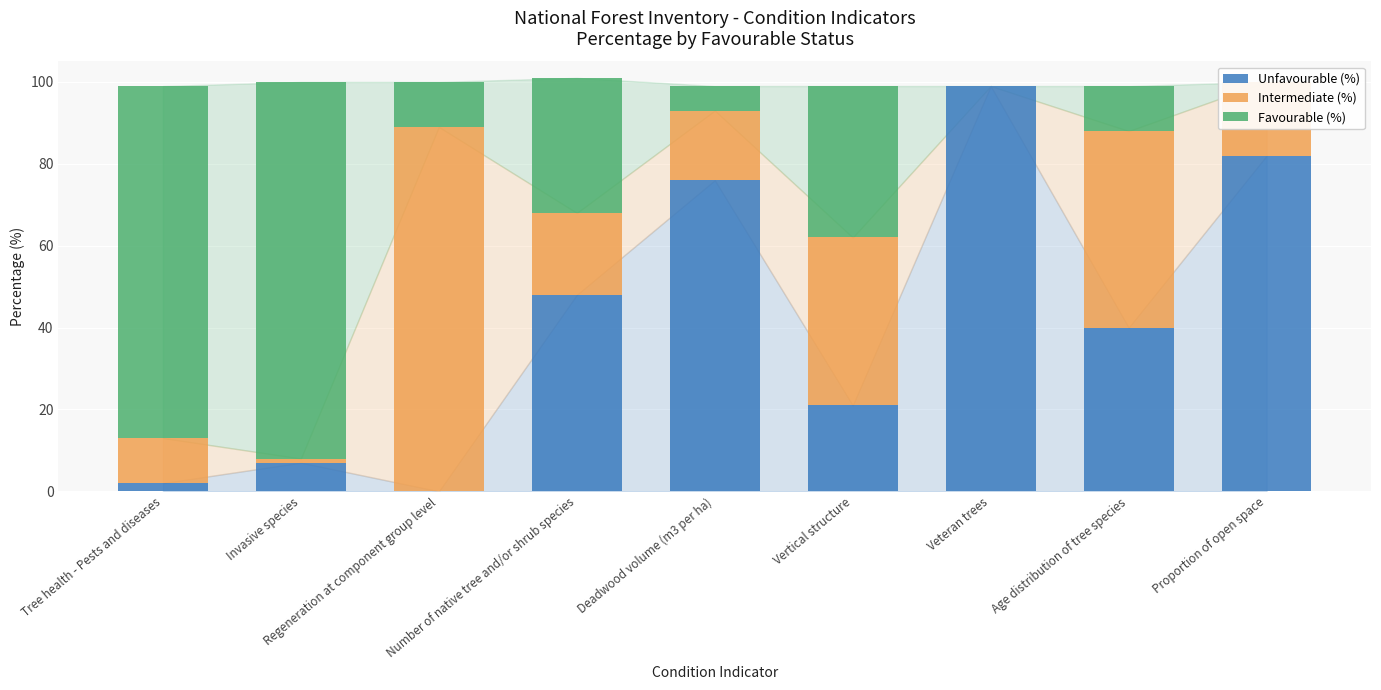

What position from the right is Proportion of open space?

1